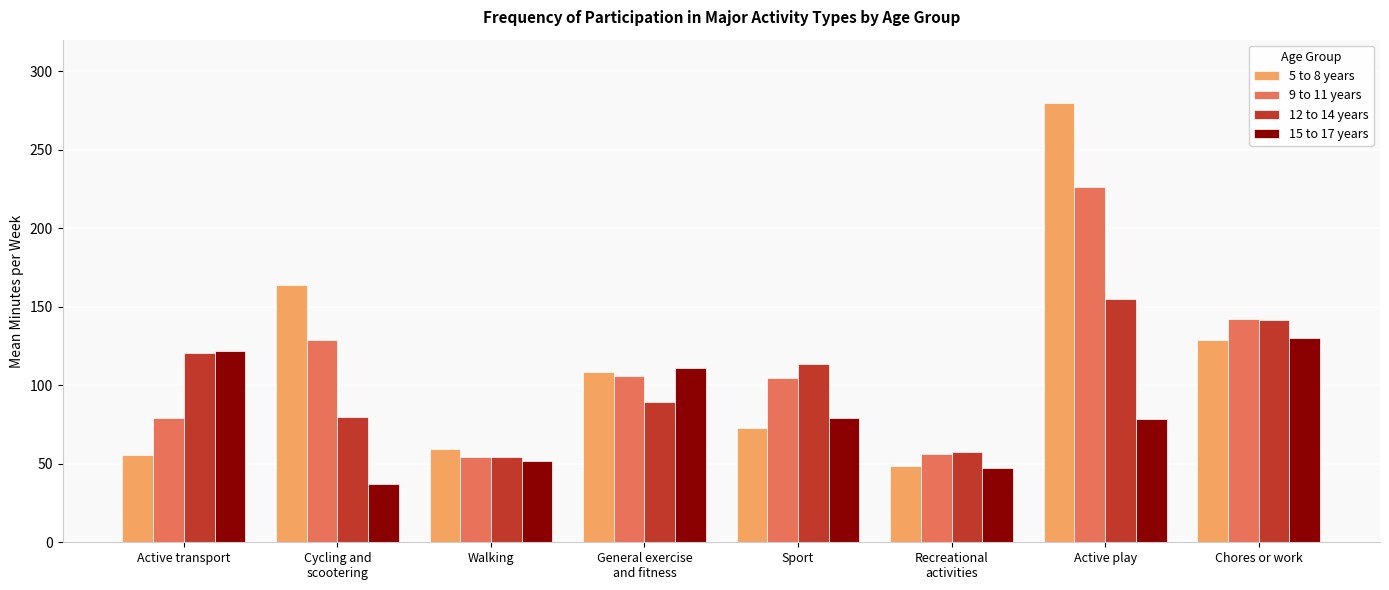

List the series in order of their peak value, lowest first.

15 to 17 years, 12 to 14 years, 9 to 11 years, 5 to 8 years